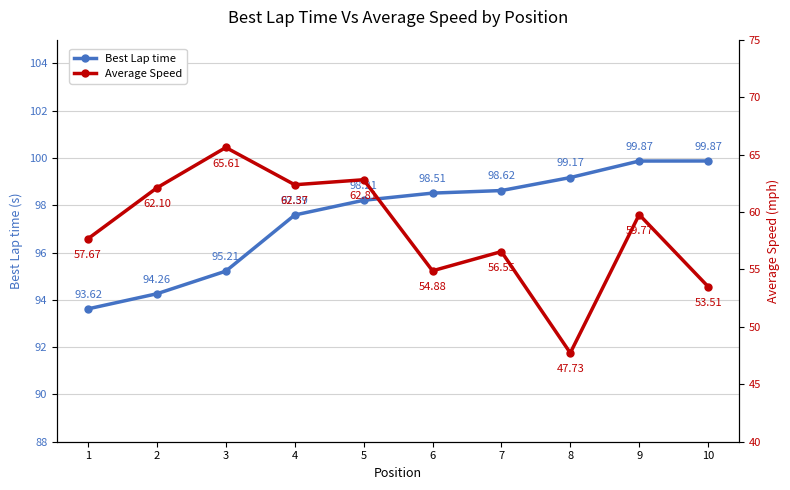

True or false: Average Speed has a value of 54.9 at 6.

True